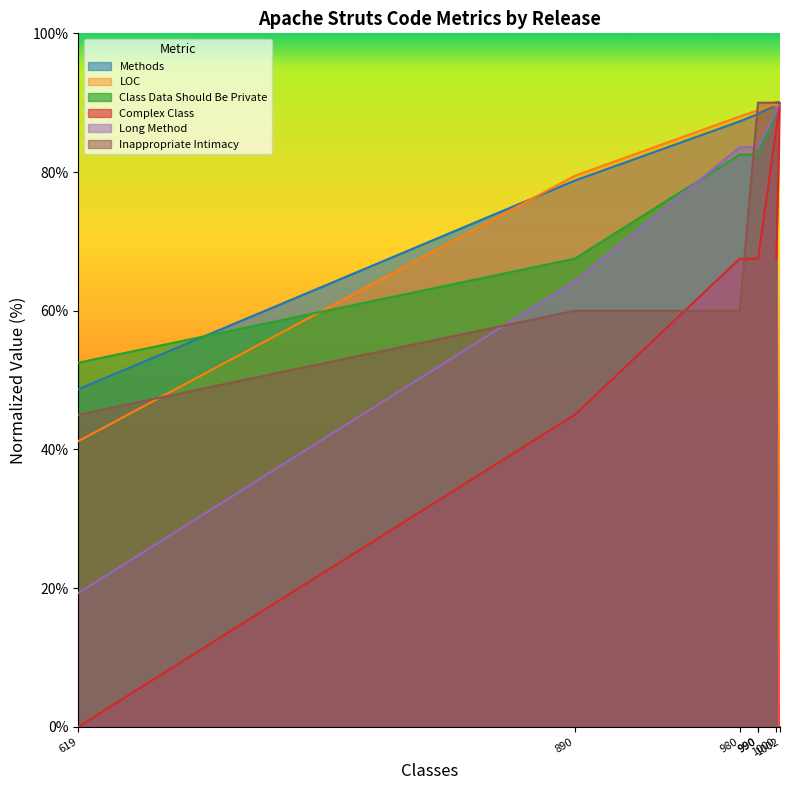

Which series has the largest total across all categories?

Methods